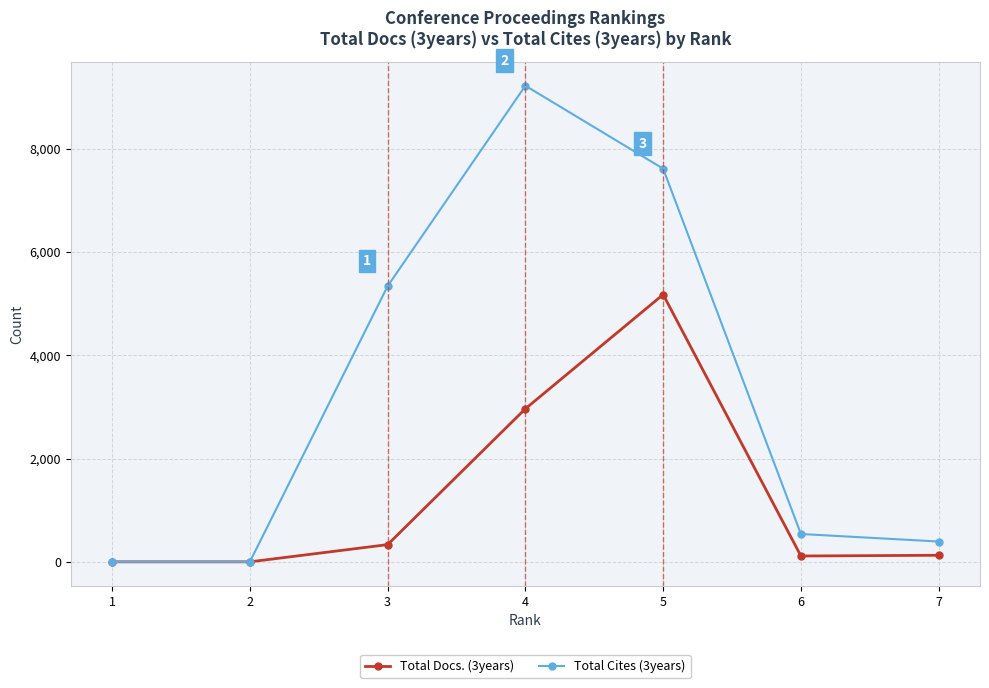

True or false: Total Cites (3years) has more than 2 points higher than both neighbors.

False